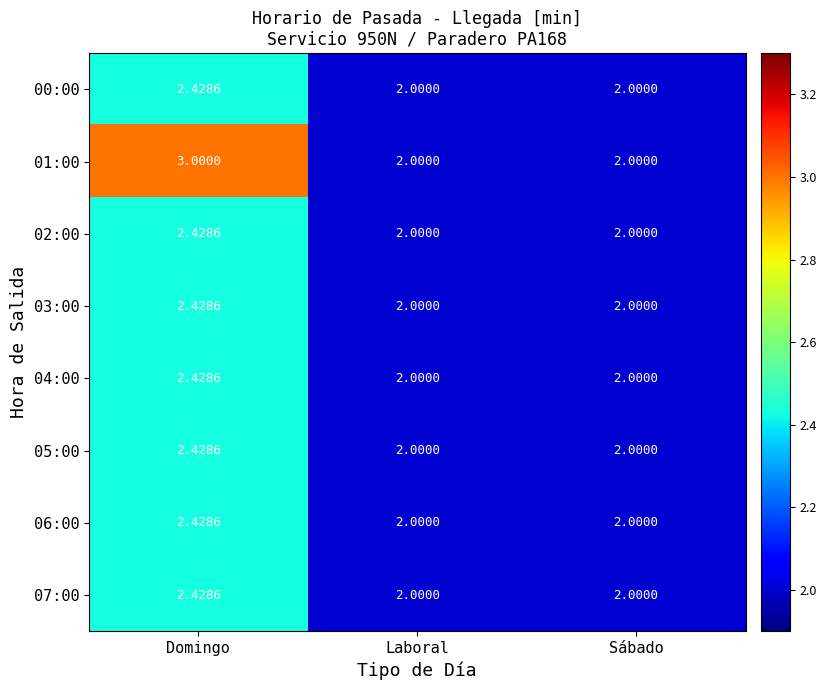

Is the value of 04:00 at Domingo greater than the value of 07:00 at Sábado?

Yes